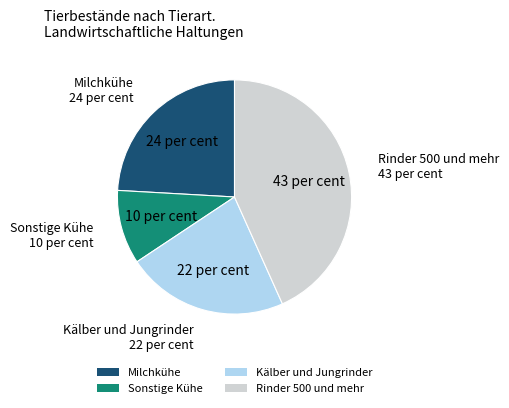

Count the number of slices in the pie.

4